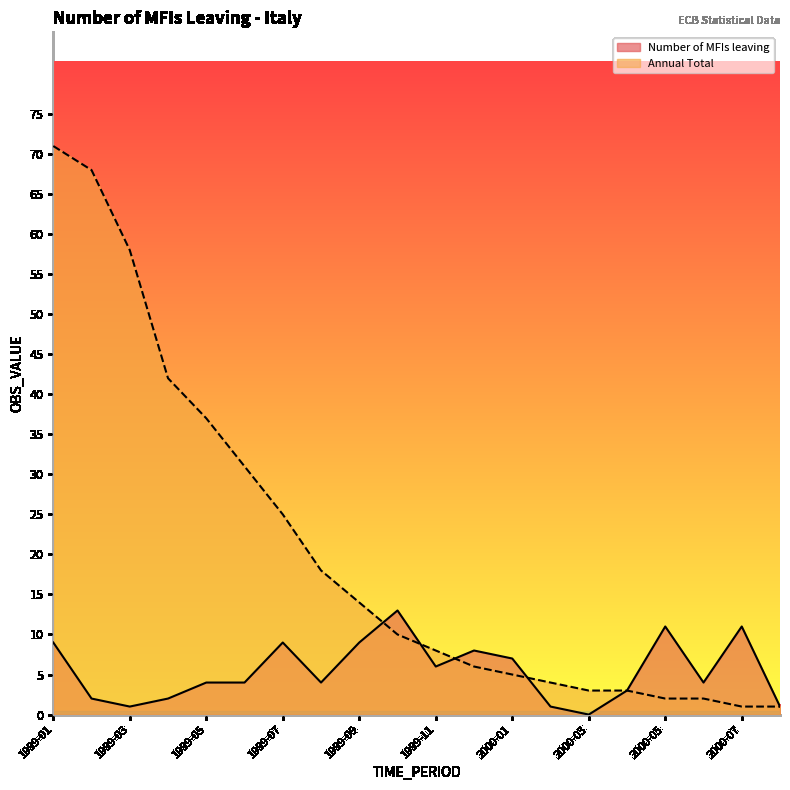

Where do Annual Total and Number of MFIs leaving first cross each other?

1999-09 and 1999-10